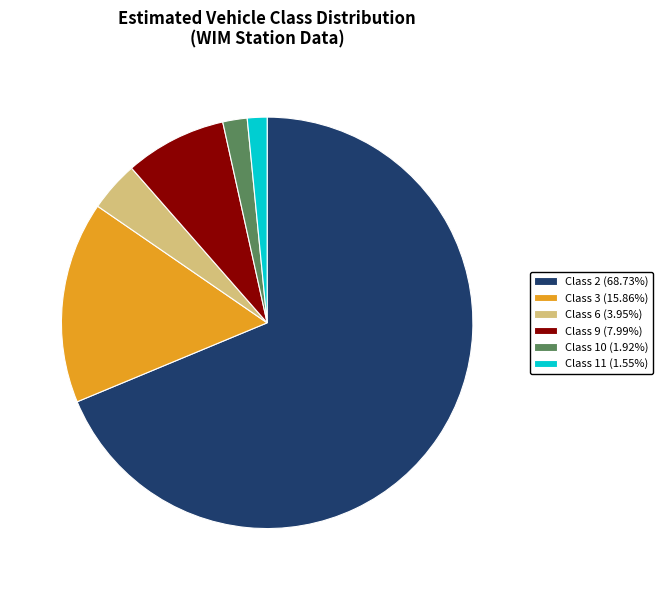

Is the sum of Class 11 (1.55%) and Class 2 (68.73%) greater than half?

Yes